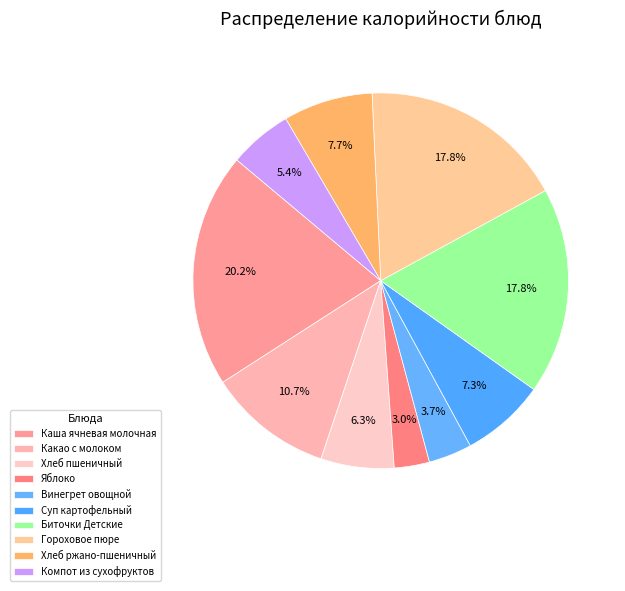

True or false: Гороховое пюре accounts for 18% of the total.

True